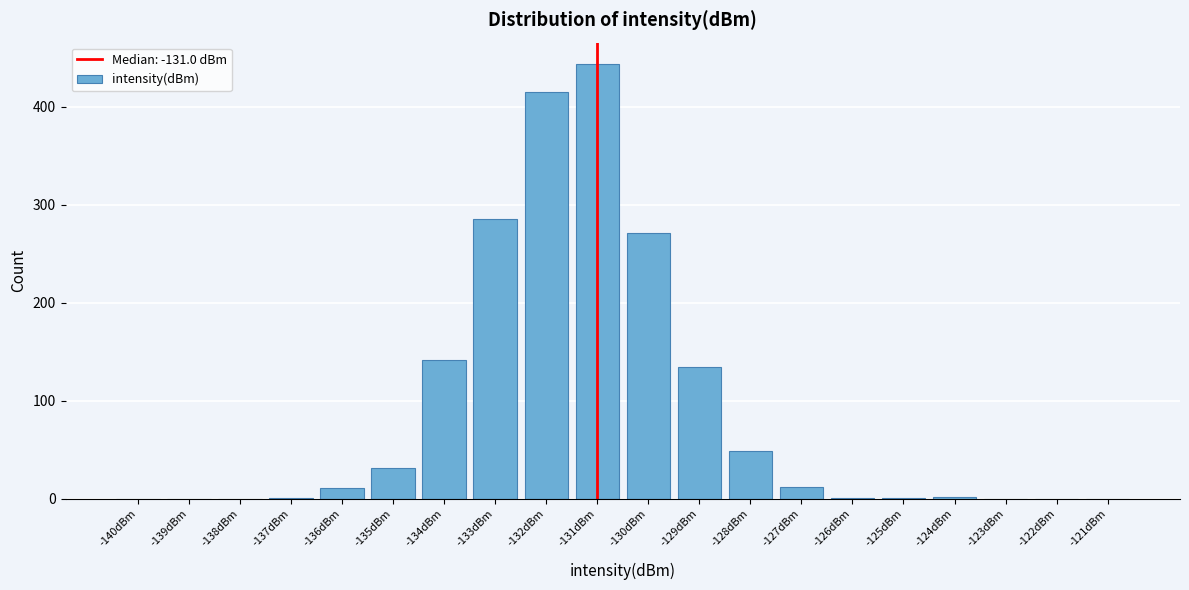

What is the sum of the values at -121dBm and -130dBm?

271